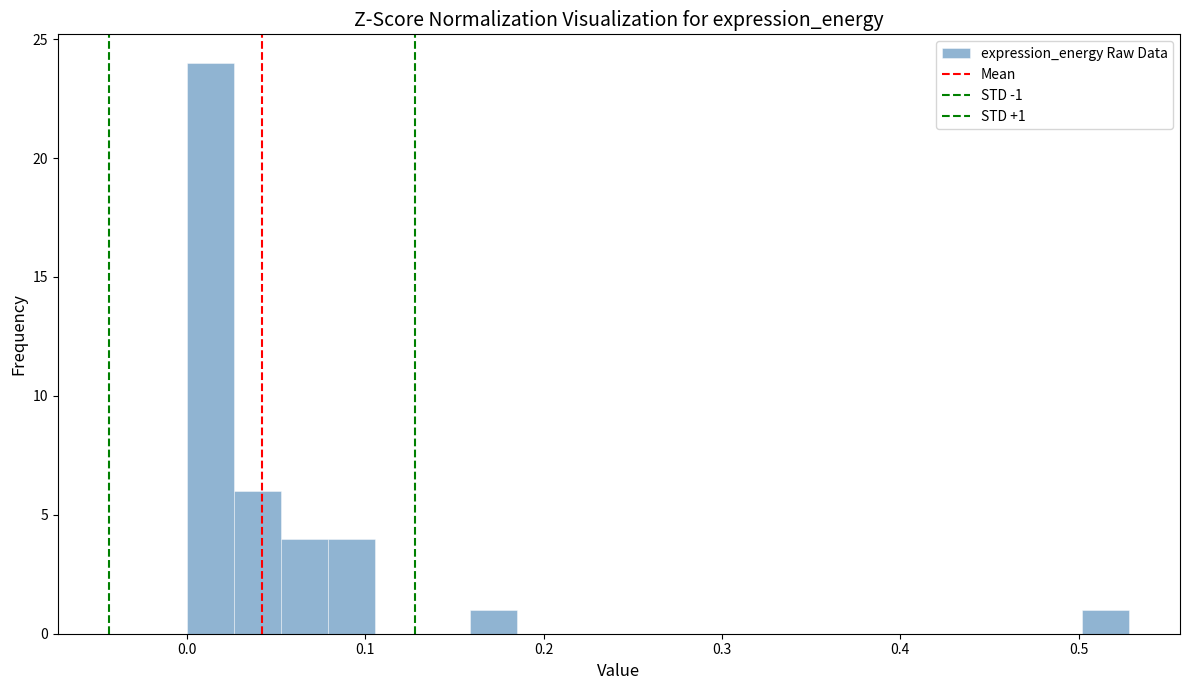

Around what value on the x-axis is the tallest bar? Give the approximate position of its centre, as read against the axis.

0.01